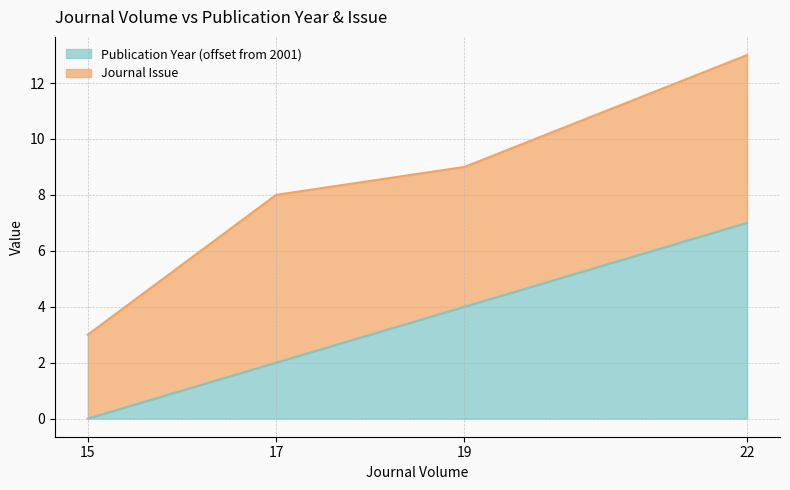

What is the value of the 3rd point from the left?

4